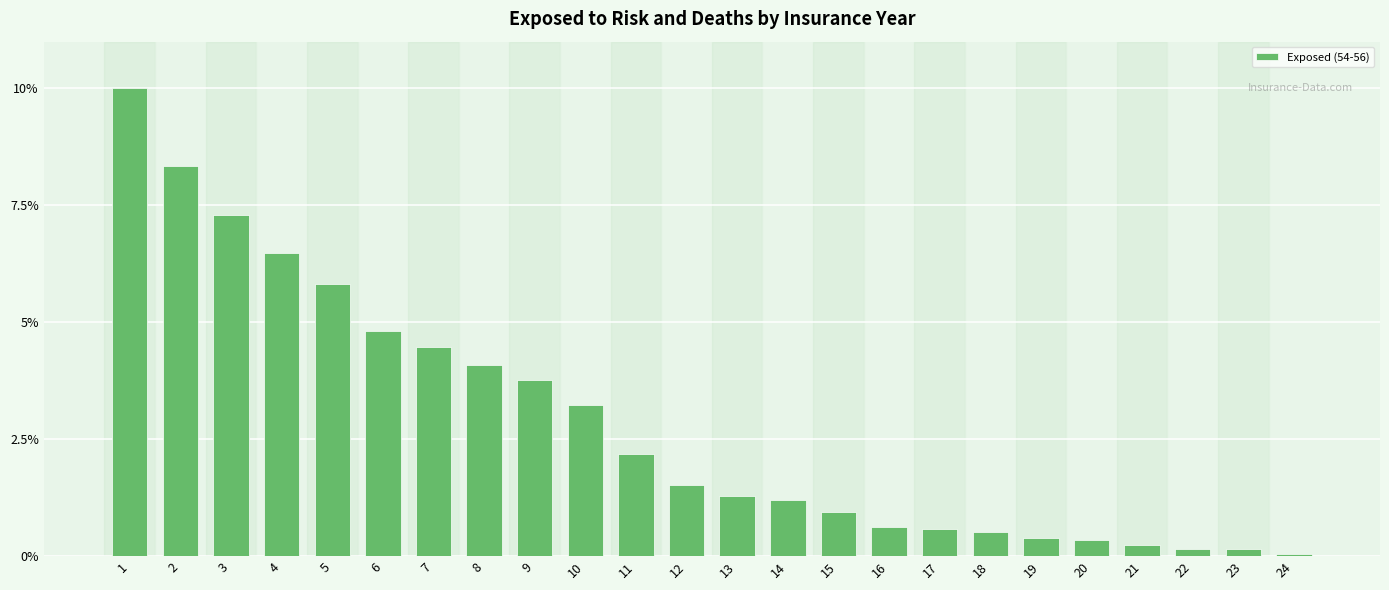

What is the average value?

2.9